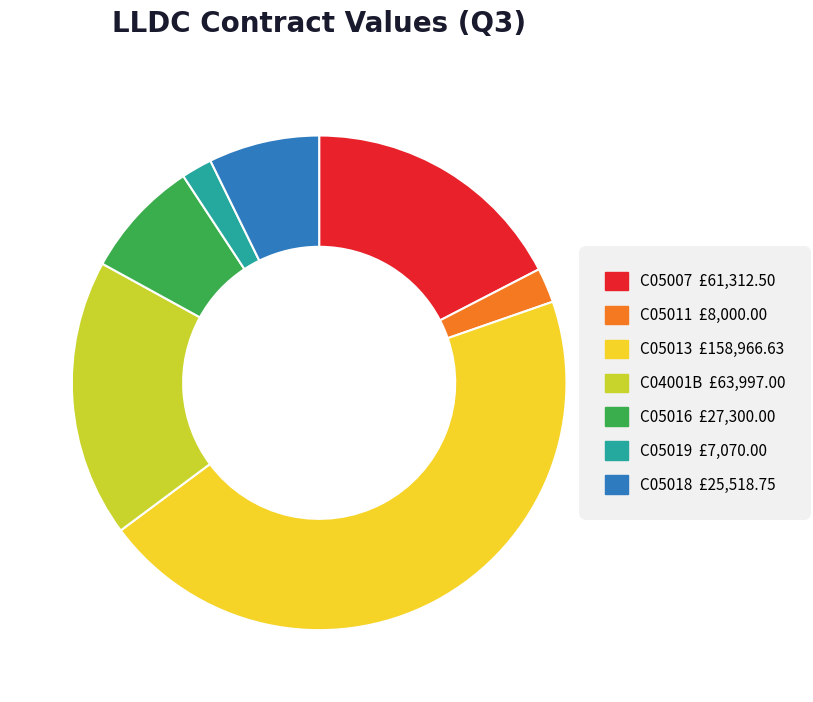

What is the largest slice in the pie chart?

C05013